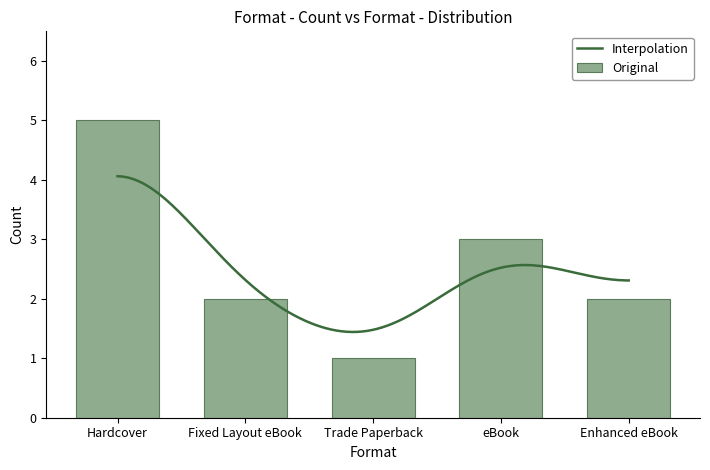

What position from the right is Enhanced eBook?

1